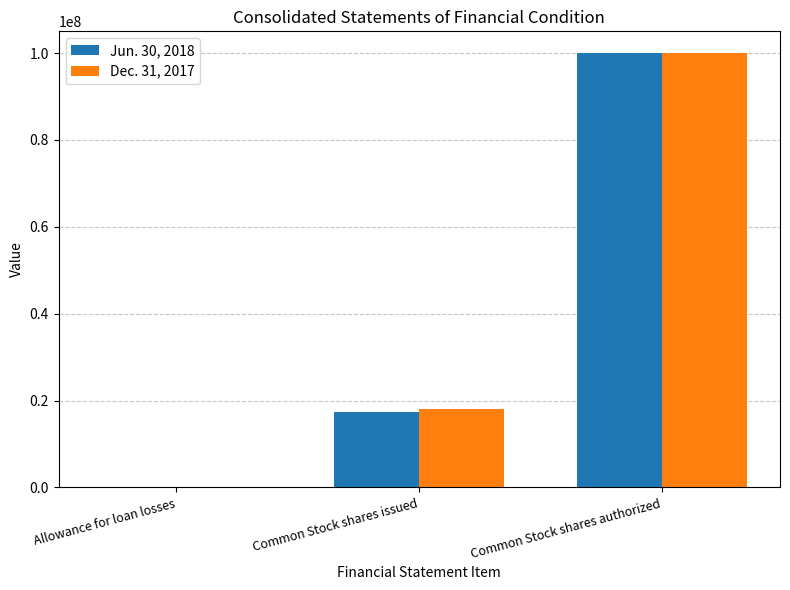

Are the bars grouped side by side (vs. stacked)?

Yes